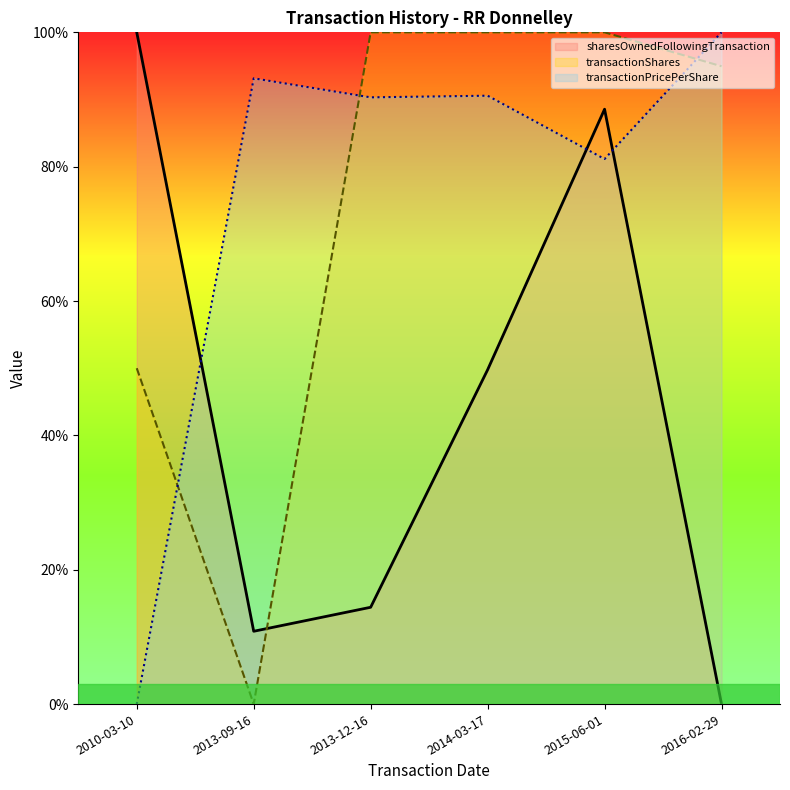

Reading right to left, transcribe all the data shown in this chart.

transactionPricePerShare: 100.0	81.1	90.6	90.3	93.2	0.0
transactionShares: 95.0	100.0	100.0	100.0	0.0	50.0
sharesOwnedFollowingTransaction: 0.0	88.6	49.8	14.4	10.8	100.0